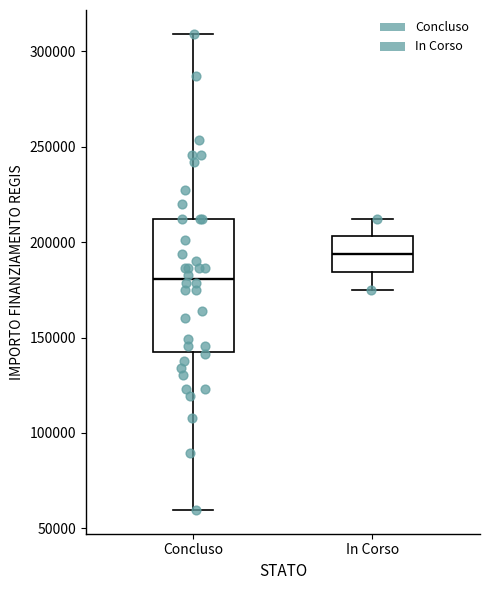

Comparing the boxes themselves (not the whiskers), which one is the tallest?

Concluso